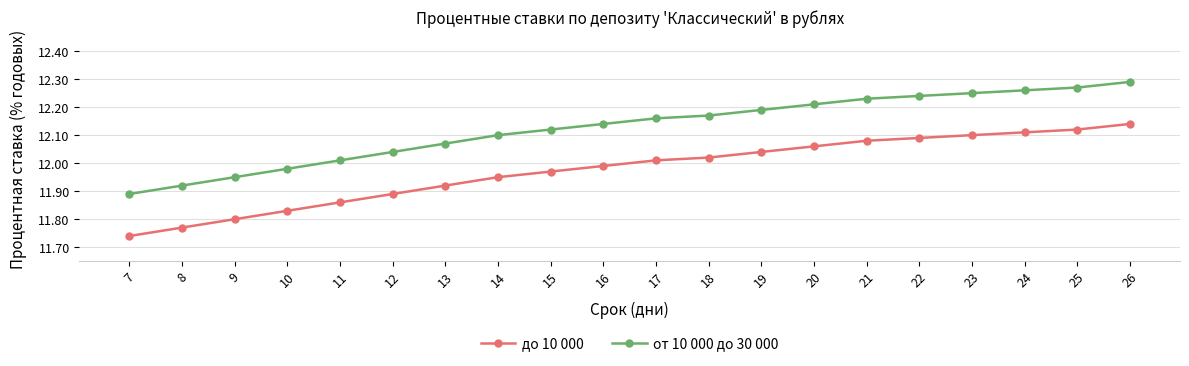

How many lines are shown in the chart?

2